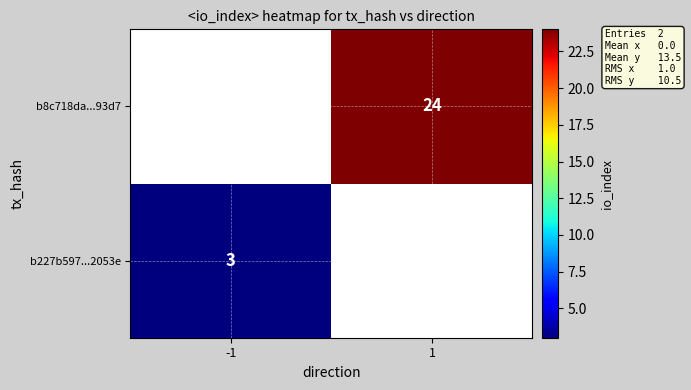

The value of b8c718da...93d7 at 1 is 24. True or false?

True